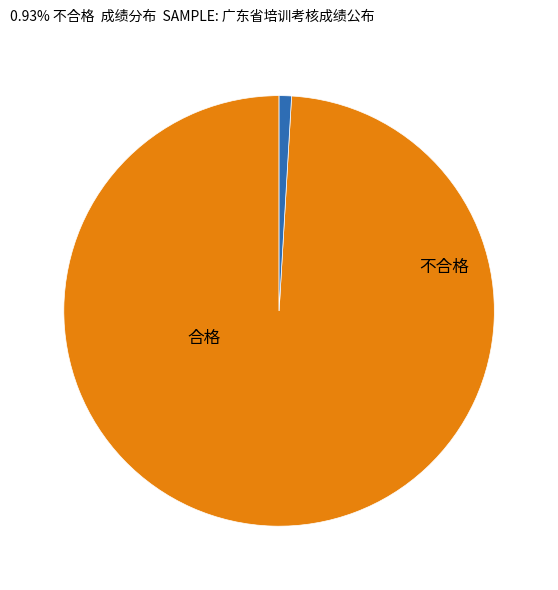

Is there a majority slice in this chart?

Yes